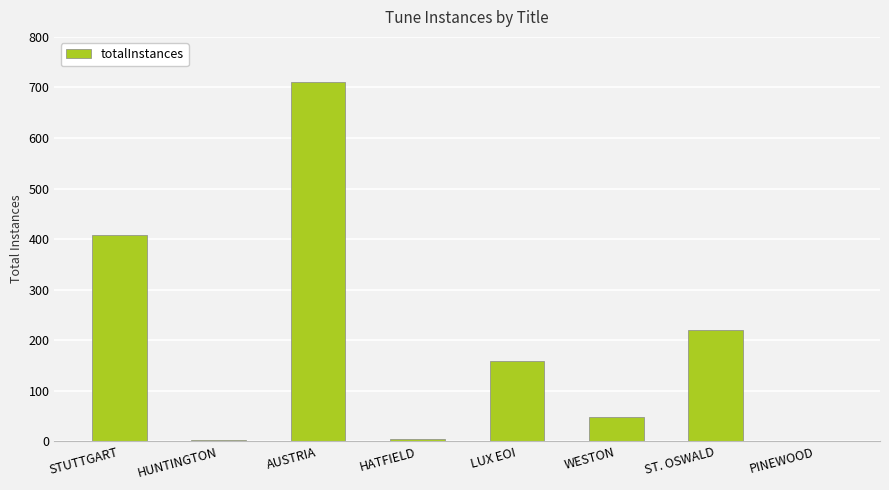

What is the sum of all values?

1553